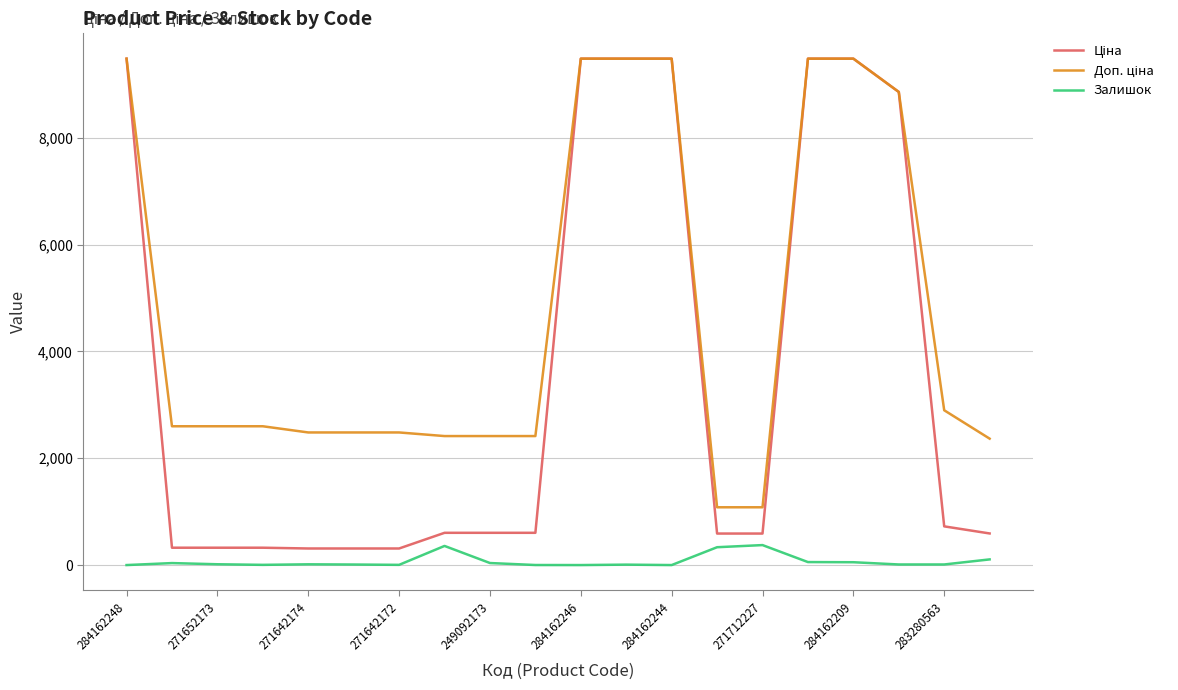

What is the maximum value shown in the chart?

9480.1